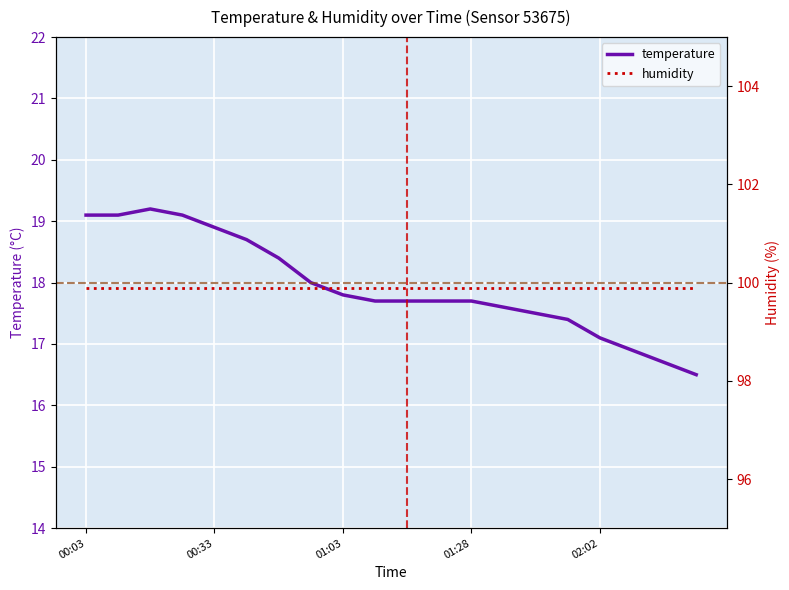

What is the maximum value for temperature?

19.2